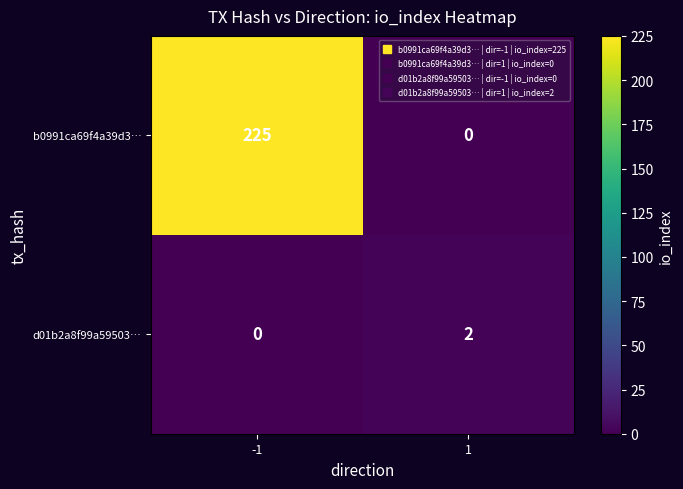

Which series changed the most between -1 and 1?

b0991ca69f4a39d3…